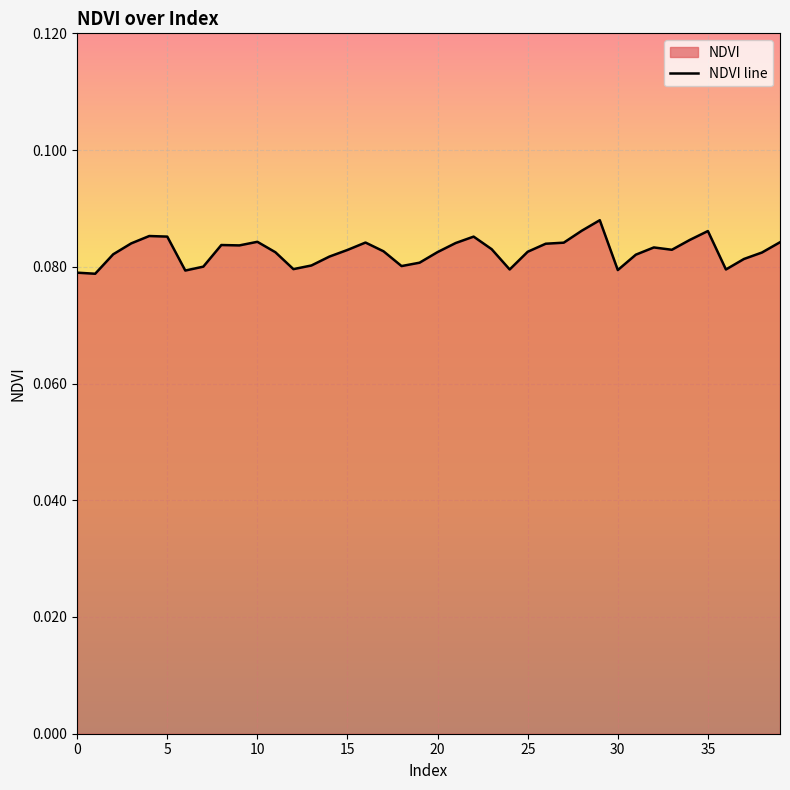

Between 29 and 27, which is larger?

29